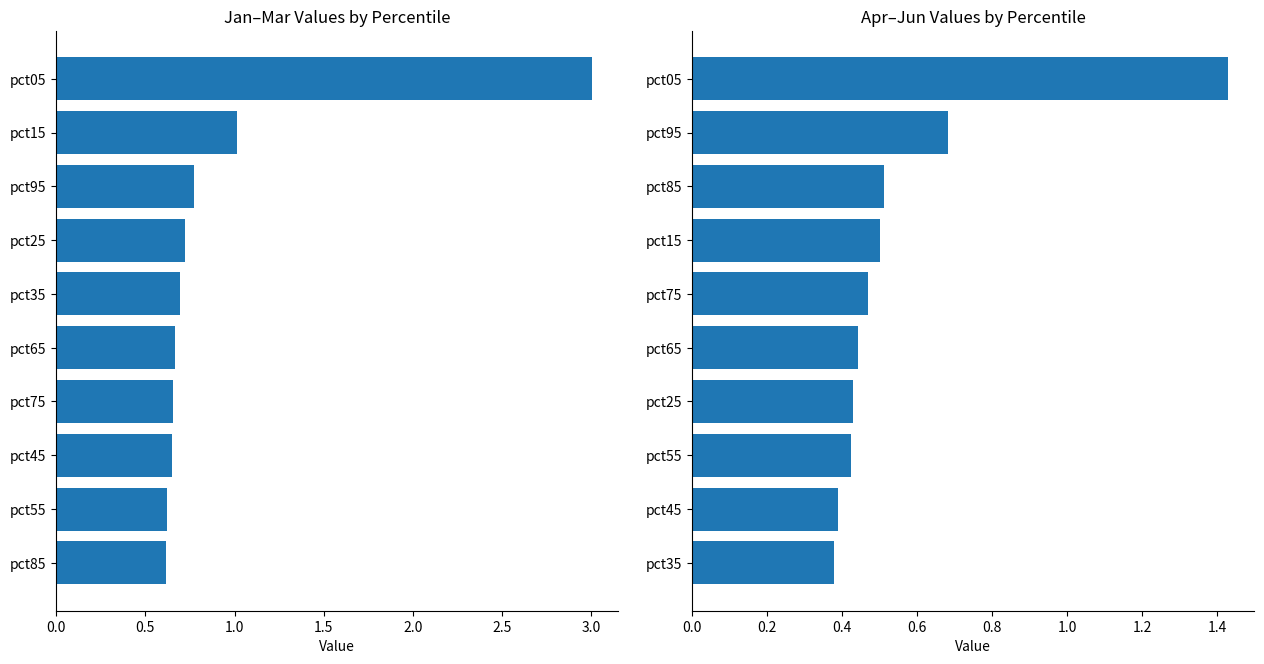

What is the spread (max minus min) of values at 8?

0.2